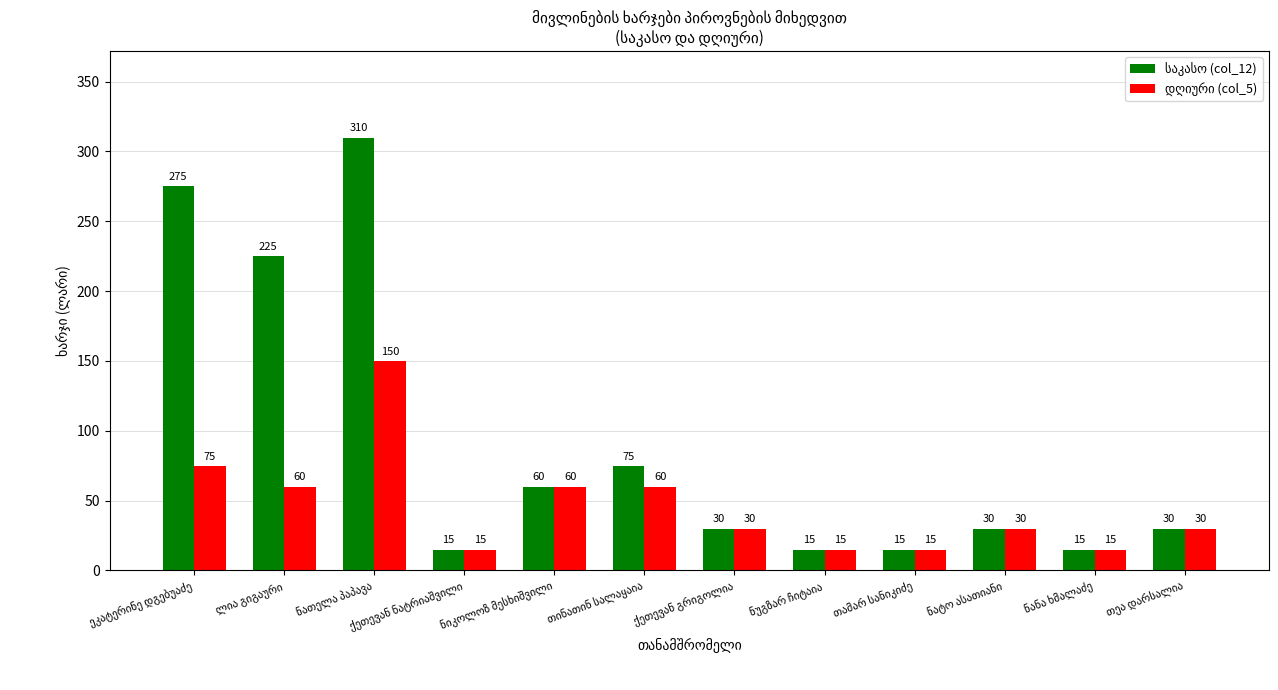

What is the greatest value displayed?

310